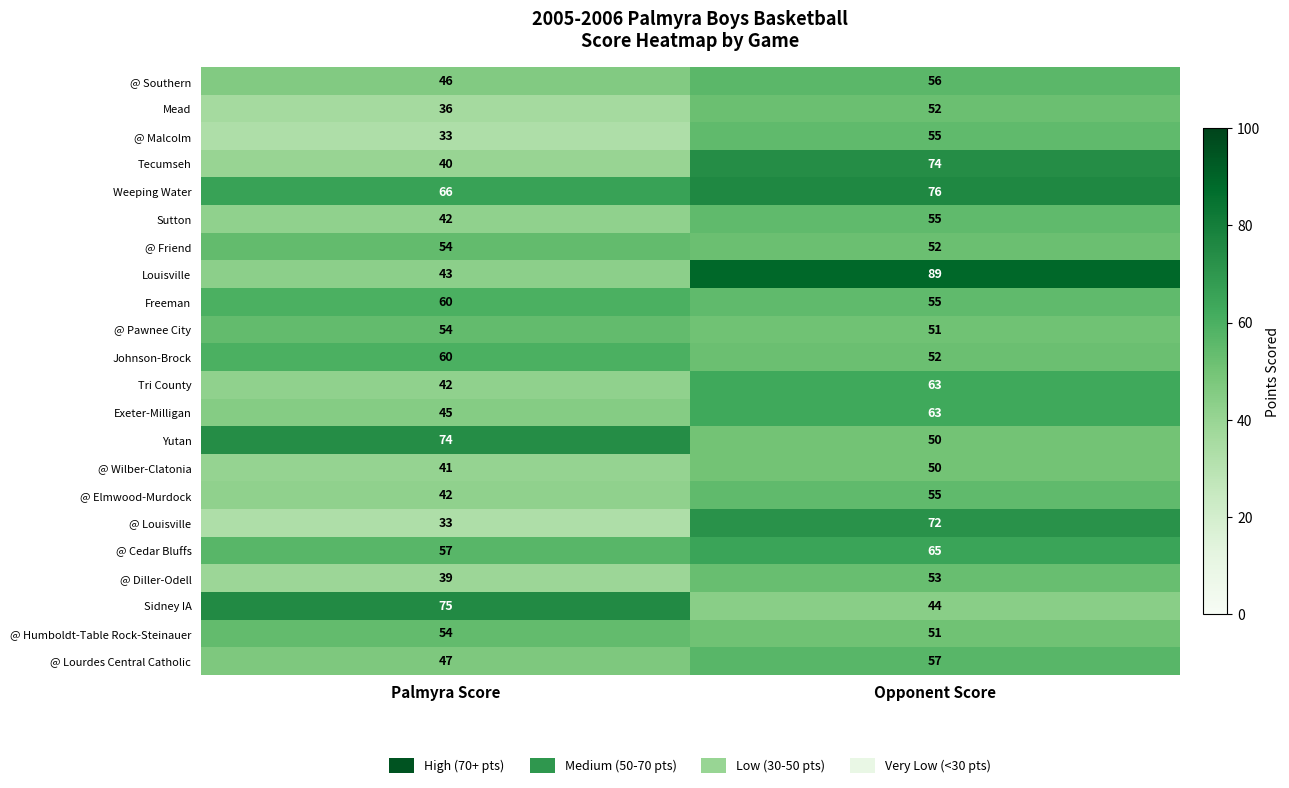

Rank the categories by Tecumseh value from highest to lowest.

Opponent Score, Palmyra Score